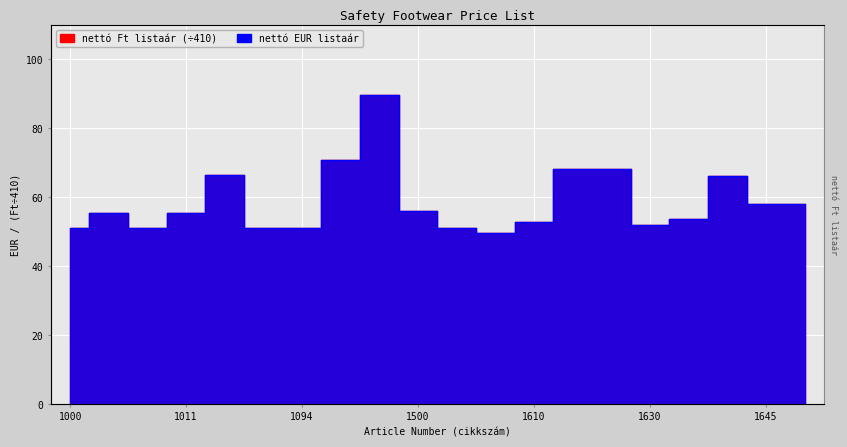

What are all the series names shown in the legend?

nettó EUR listaár, nettó Ft listaár